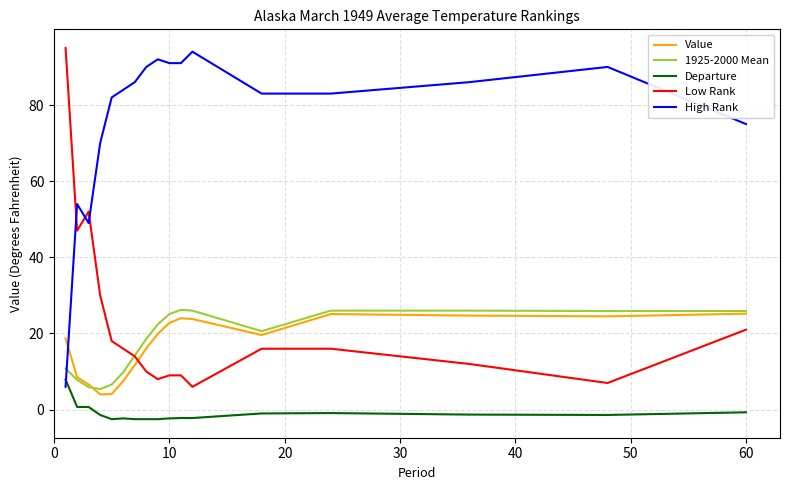

True or false: Low Rank and High Rank intersect in this chart.

True